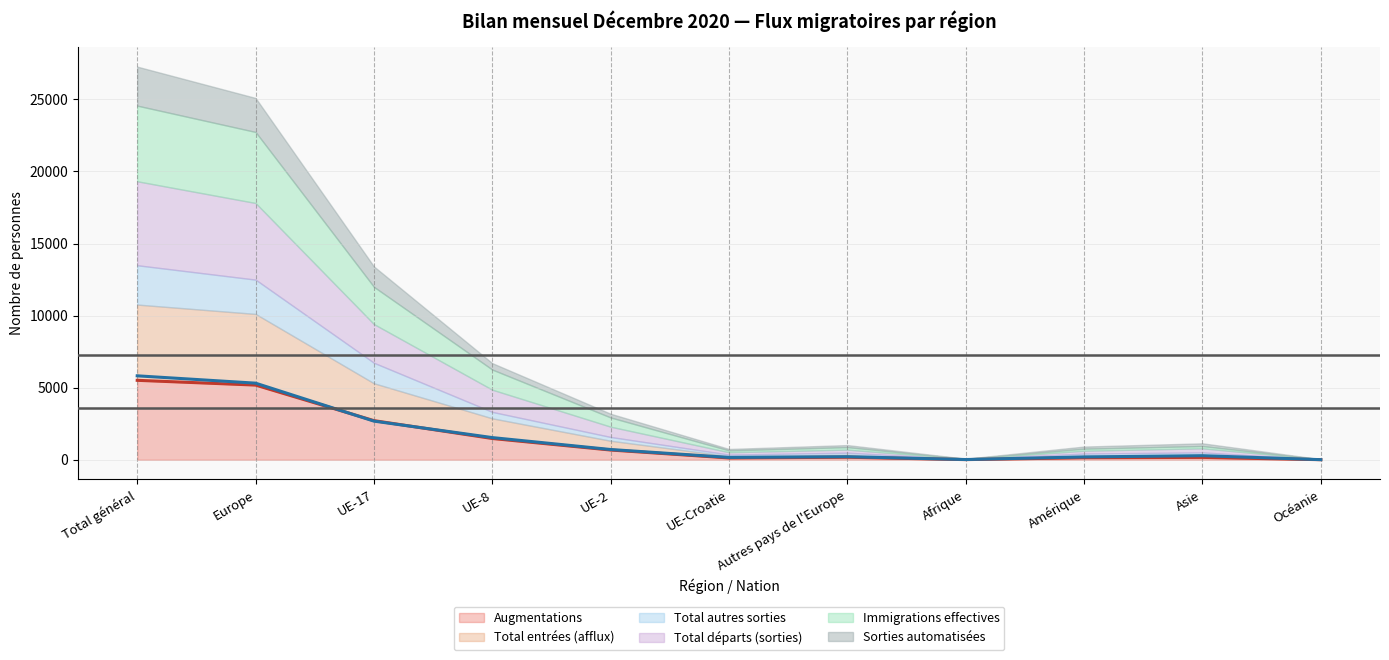

The value of Total départs (ligne) at UE-17 is 2682. True or false?

True